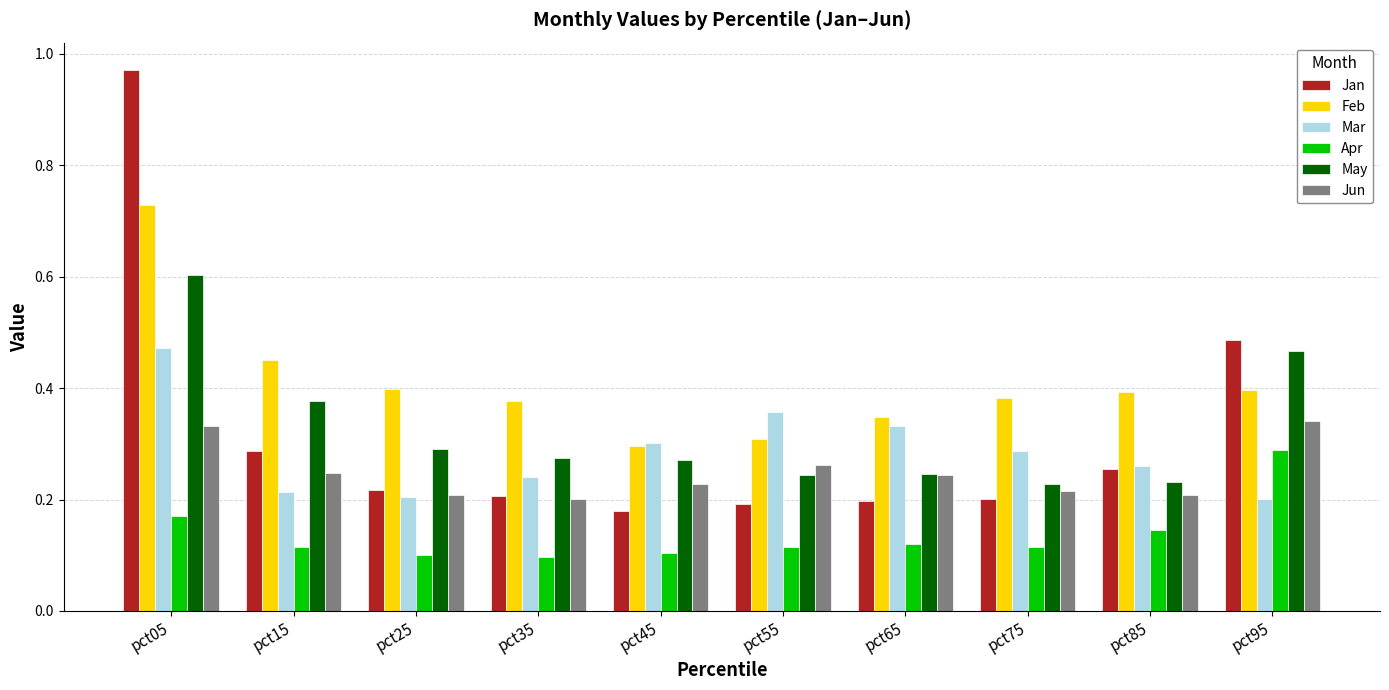

At pct55, list the series in order from smallest to largest.

Apr, Jan, May, Jun, Feb, Mar